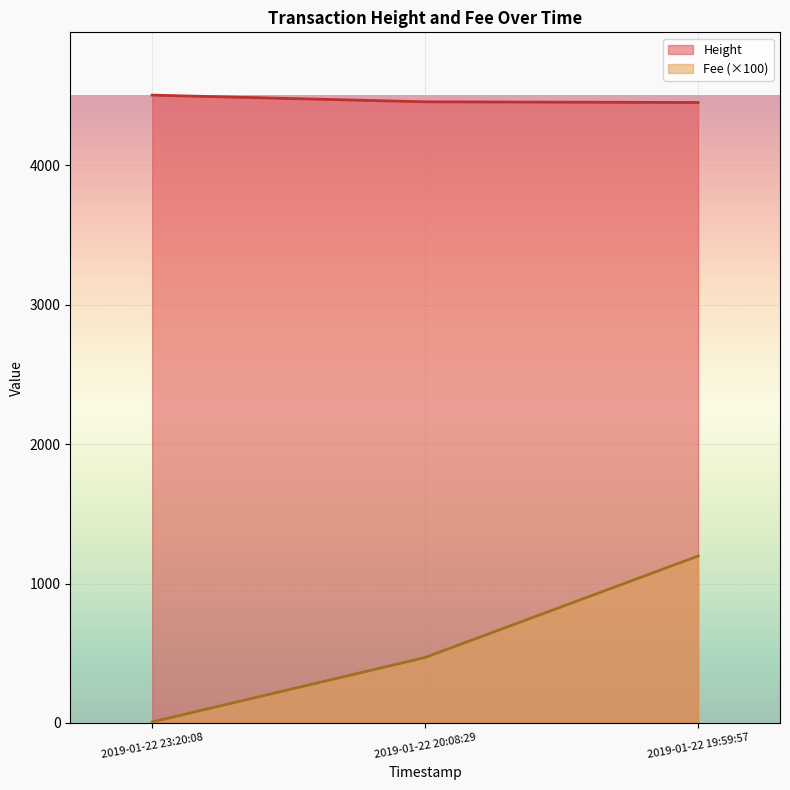

What is the sum of the Height values at 2019-01-22 23:20:08 and 2019-01-22 20:08:29?

8958.0